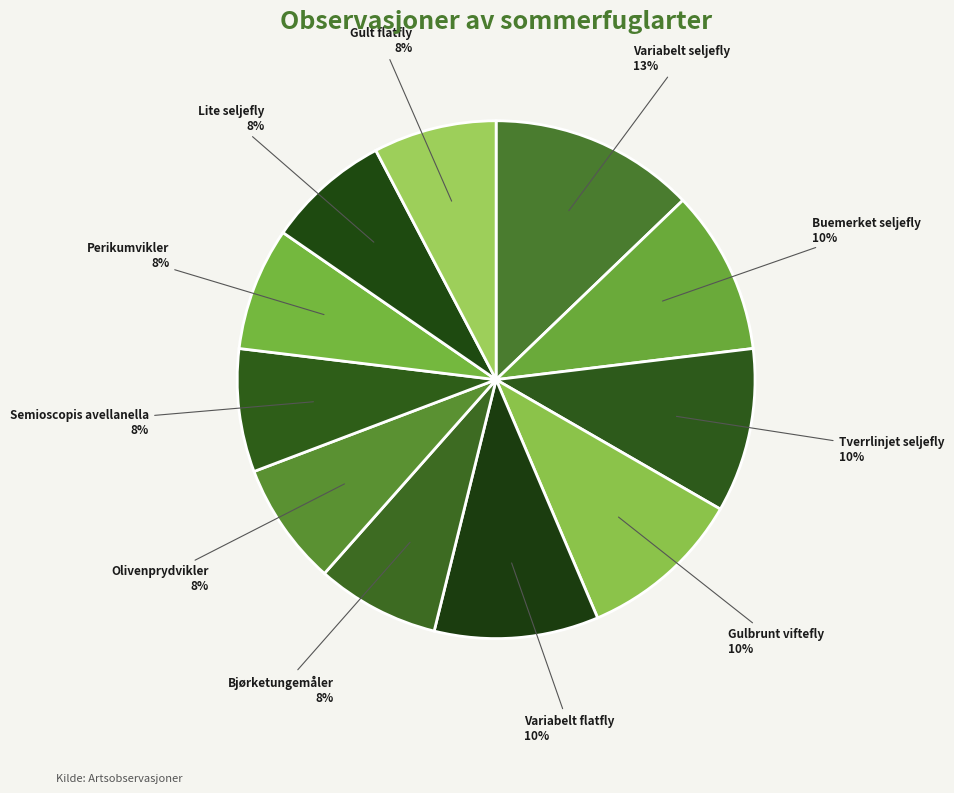

Which slice is the largest?

Variabelt seljefly